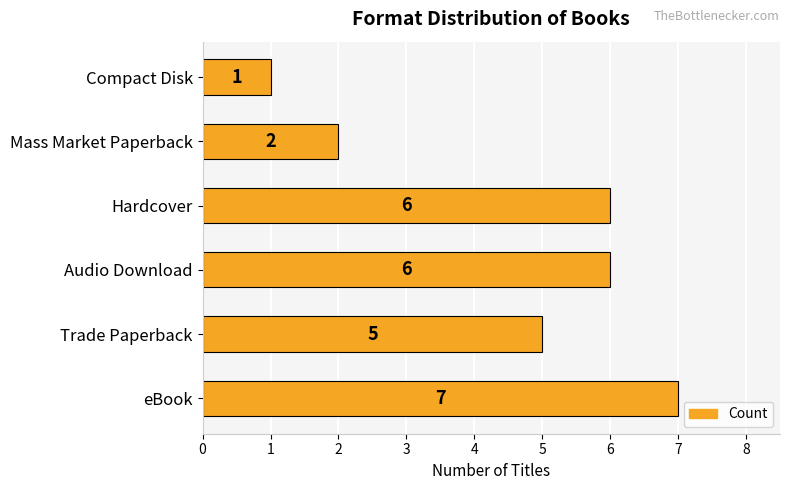

What is the difference between the second highest and minimum values?

5